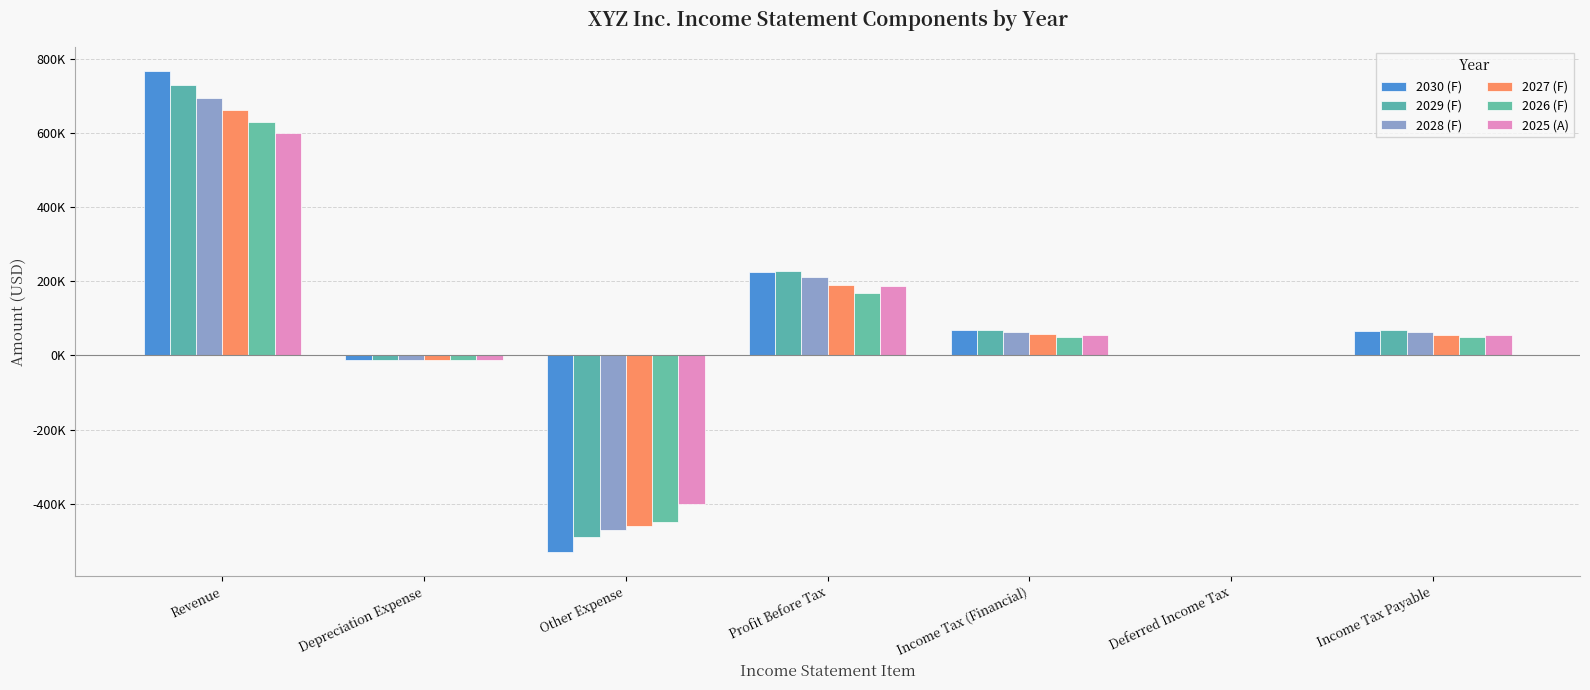

At which label does 2029 (F) first exceed 67500?

Revenue